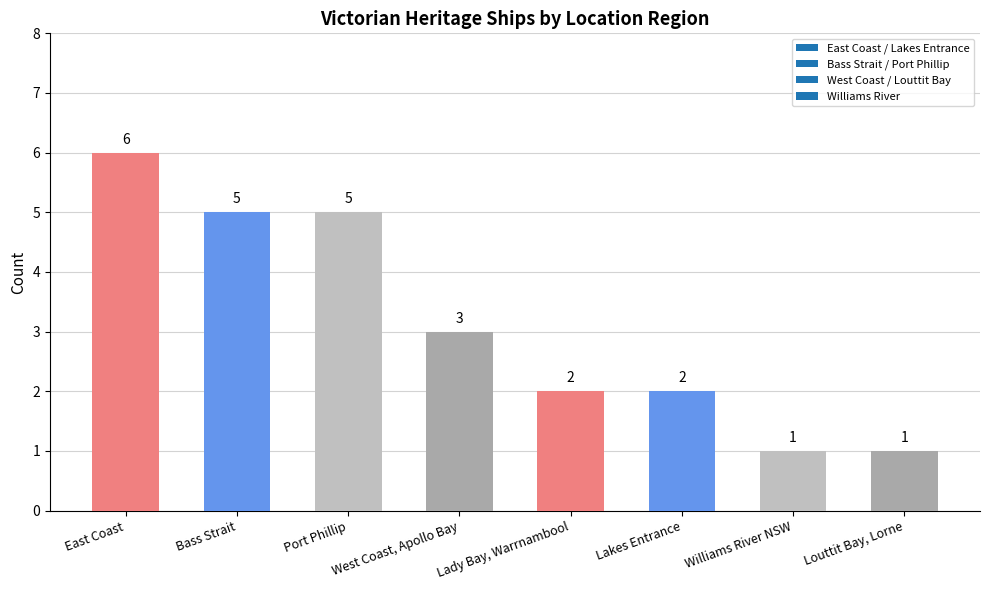

What is the difference between the maximum and minimum values?

5